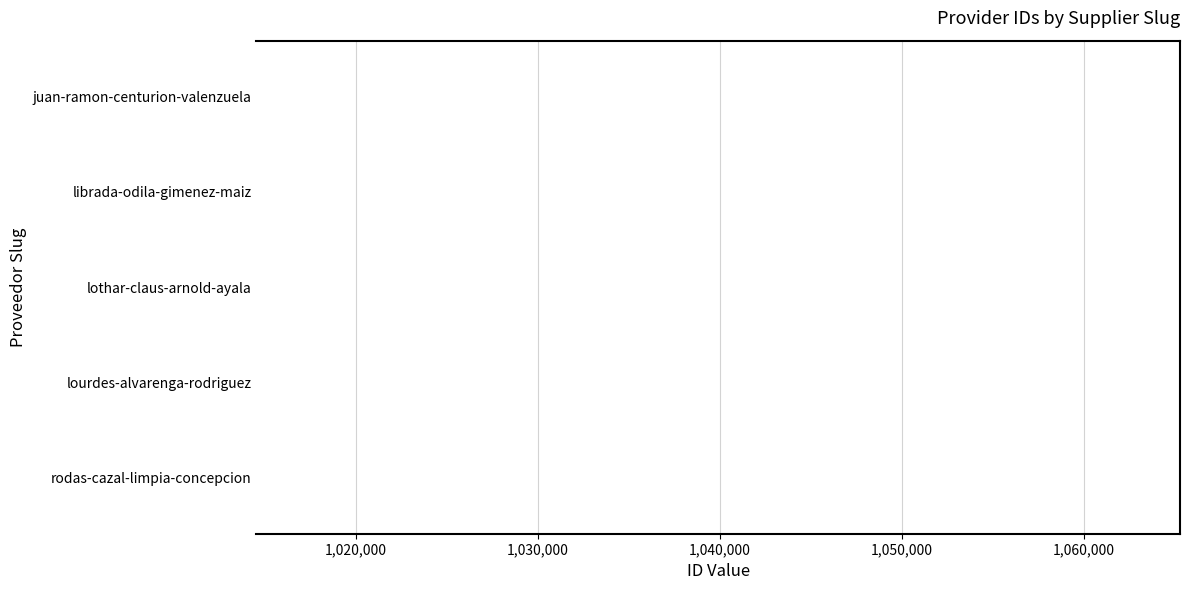

What is the approximate value at librada-odila-gimenez-maiz?

1014547